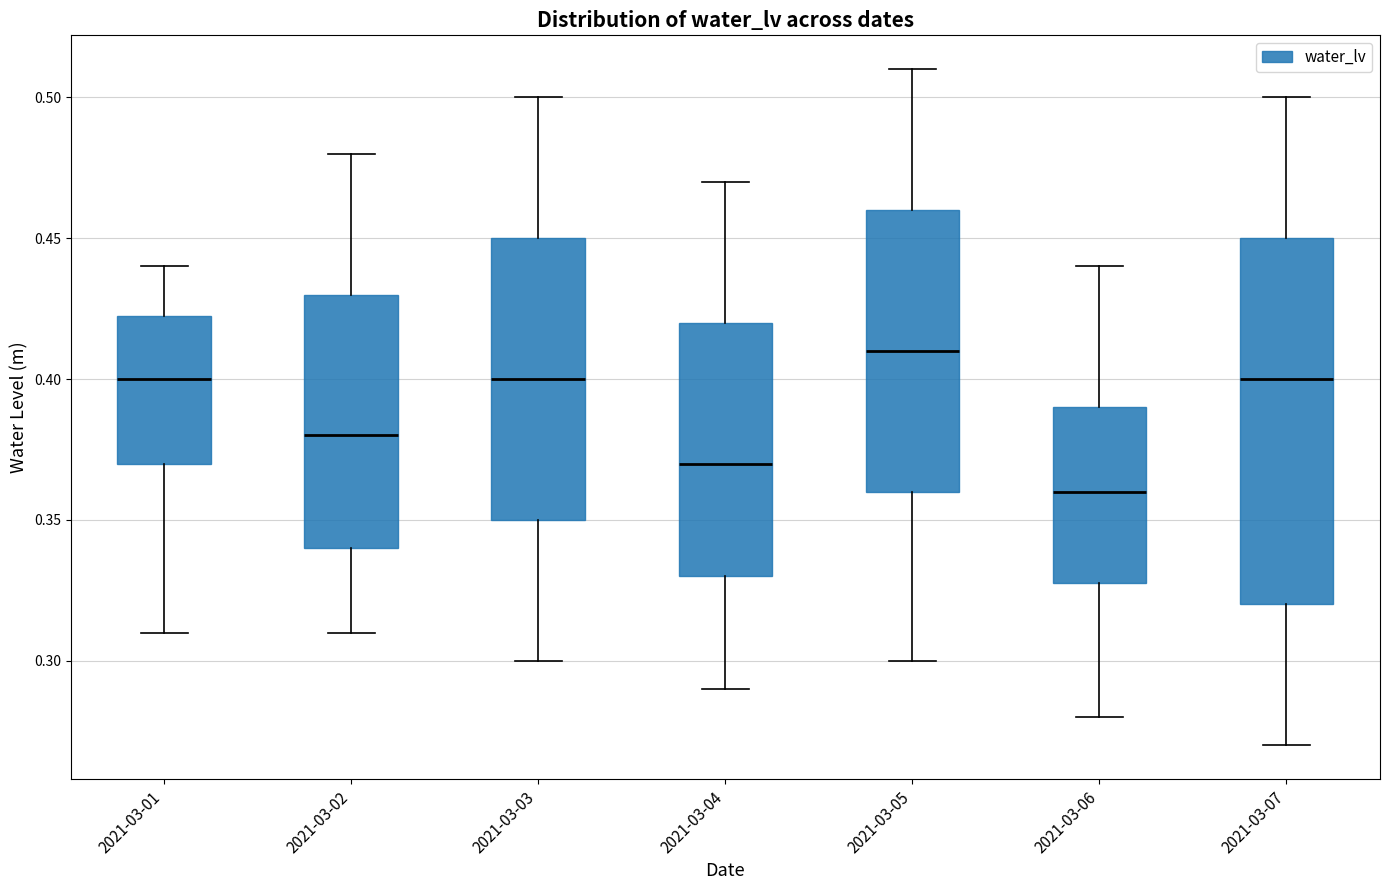

Reading left to right, read every box against the y-axis: the position of its median line, the range the box covers, and the ends of its whiskers. The values are not printed on the chart, so give them approximately, as read against the axis.

2021-03-01: median 0.400, box 0.370 to 0.425, whiskers 0.310 to 0.440
2021-03-02: median 0.380, box 0.340 to 0.430, whiskers 0.310 to 0.480
2021-03-03: median 0.400, box 0.350 to 0.450, whiskers 0.300 to 0.500
2021-03-04: median 0.370, box 0.330 to 0.420, whiskers 0.290 to 0.470
2021-03-05: median 0.410, box 0.360 to 0.460, whiskers 0.300 to 0.510
2021-03-06: median 0.360, box 0.330 to 0.390, whiskers 0.280 to 0.440
2021-03-07: median 0.400, box 0.320 to 0.450, whiskers 0.270 to 0.500